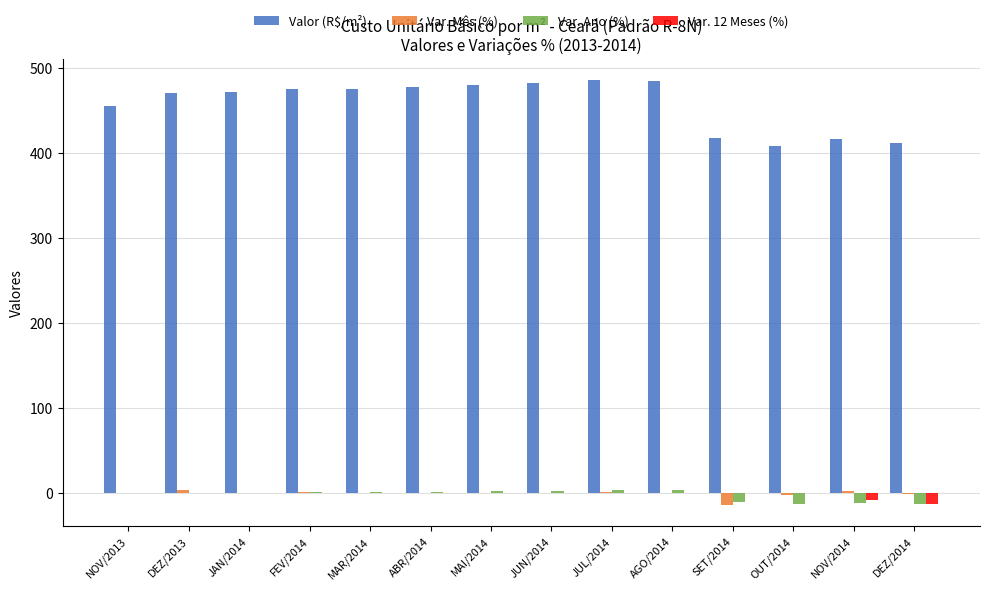

Is it true that Var. 12 Meses (%) equals 0.0 at JUL/2014?

True